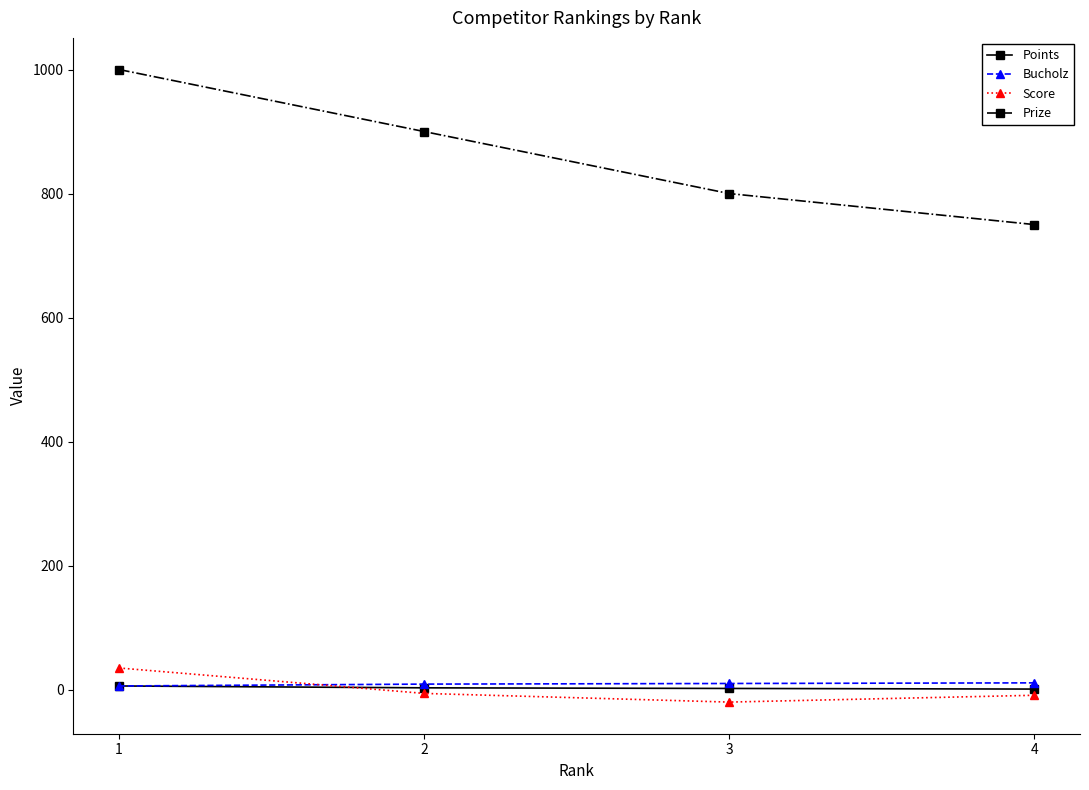

What is the greatest value displayed?

1000